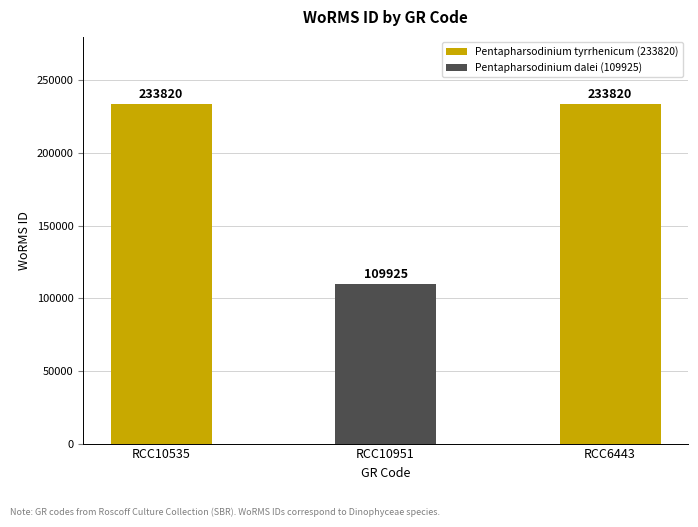

How many values are between 109925 and 233820?

3